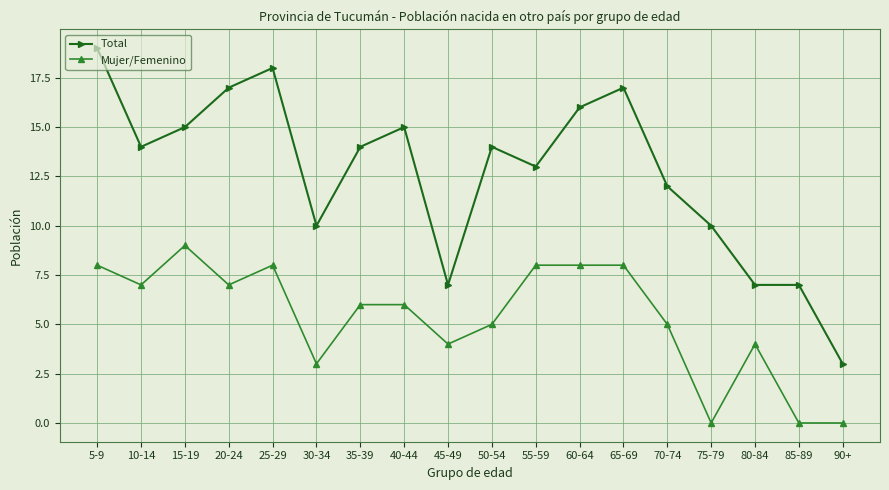

True or false: Total and Mujer/Femenino cross at least once.

False